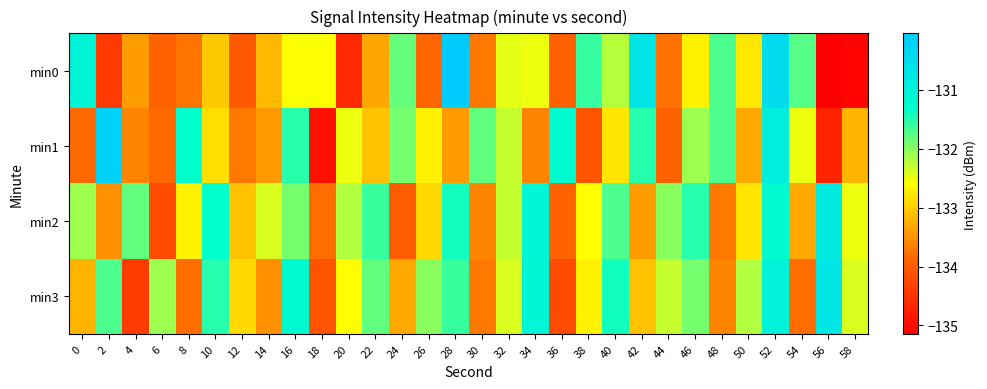

At which category is the sum across all series the highest?

52